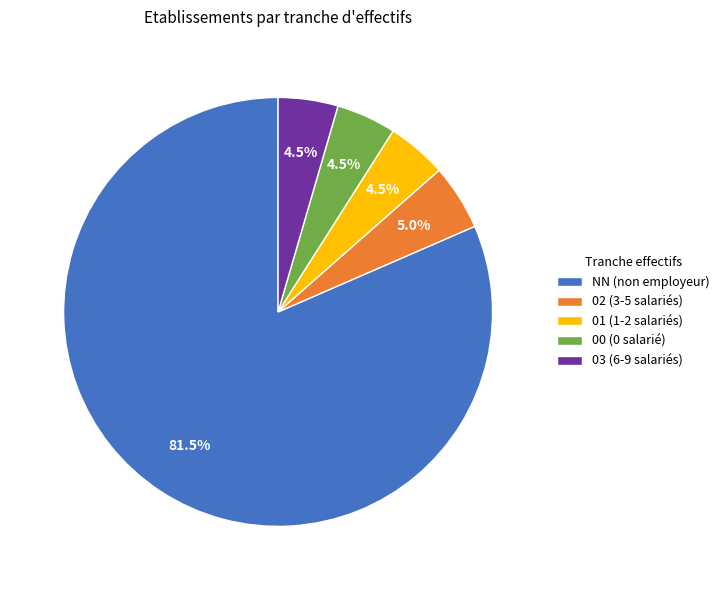

What percentage is NOT represented by 00 (0 salarié)?

95.5%